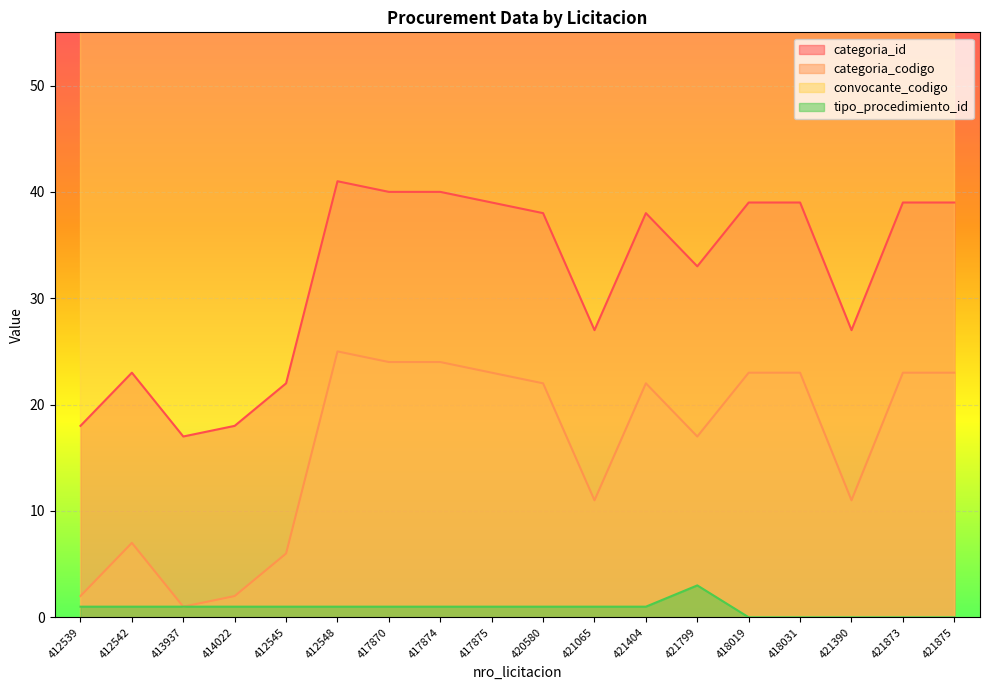

List the labels in order of tipo_procedimiento_id value, smallest first.

418019, 418031, 421390, 421873, 421875, 412539, 412542, 413937, 414022, 412545, 412548, 417870, 417874, 417875, 420580, 421065, 421404, 421799